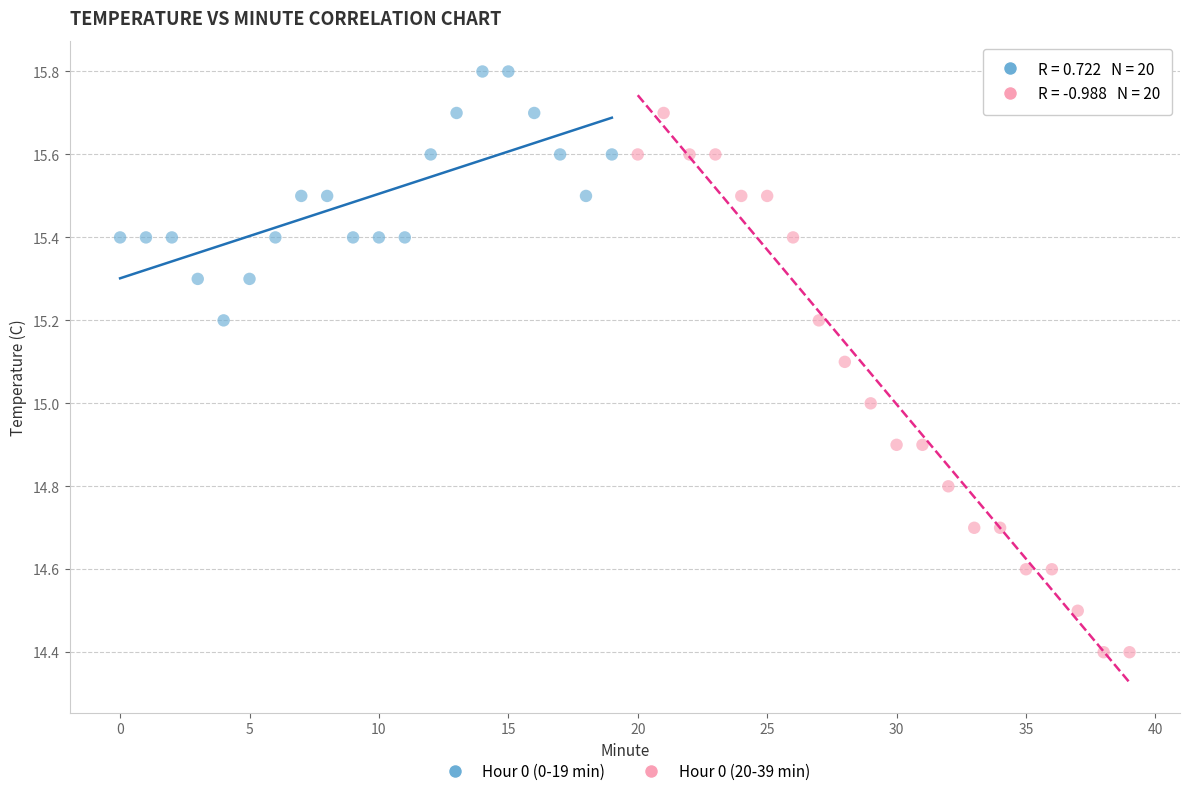

Which series contains the lowest Y value?

Hour 0 (20-39 min)